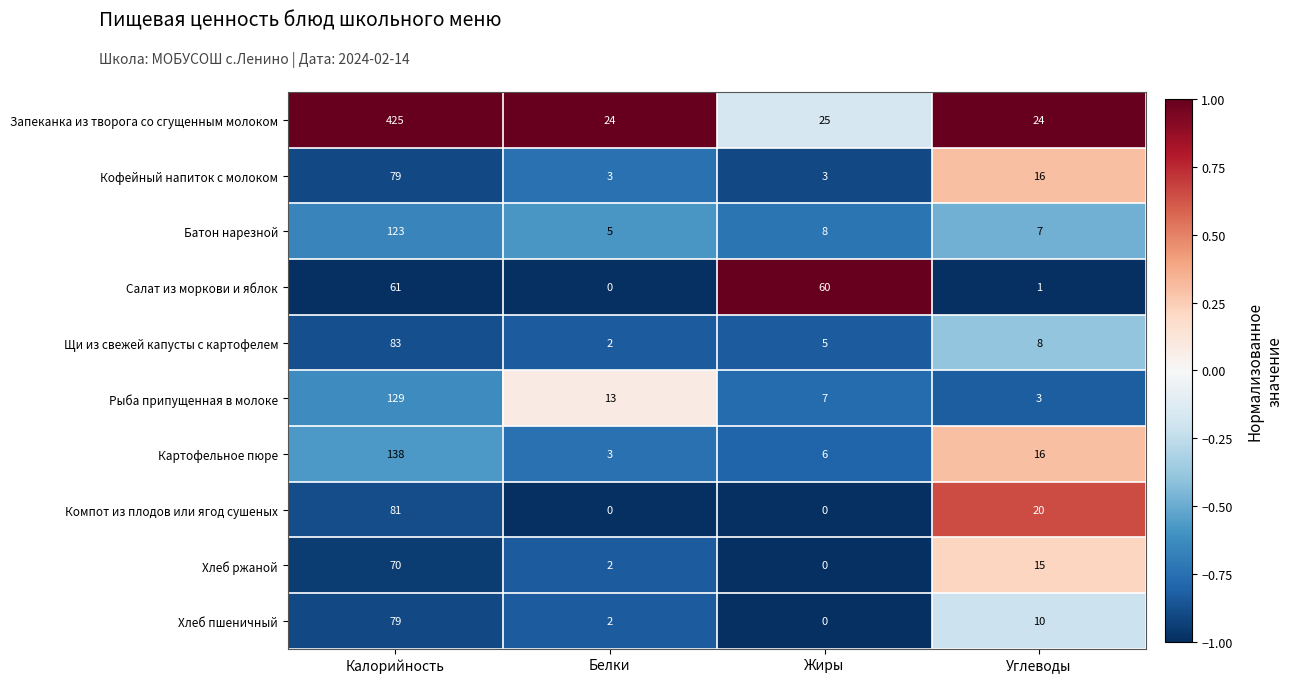

The value of Хлеб ржаной at Жиры is 0. True or false?

True